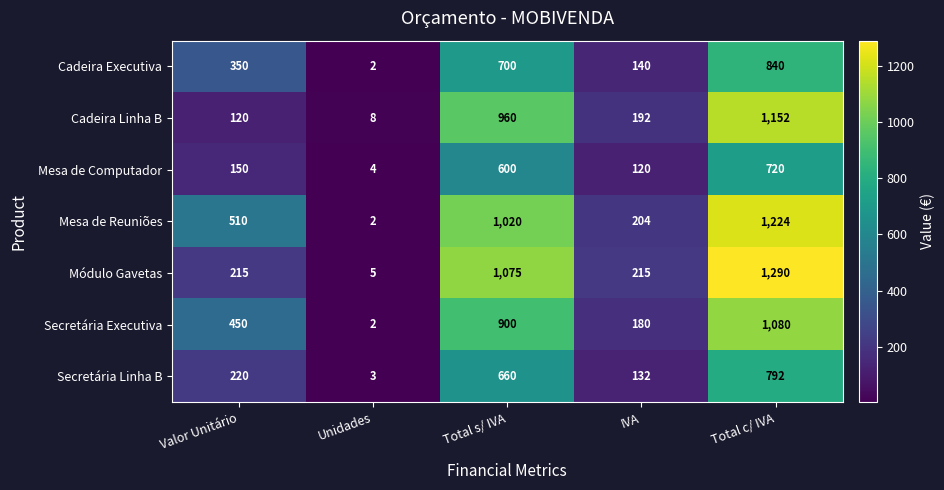

How many Secretária Executiva values are between 180 and 900?

3